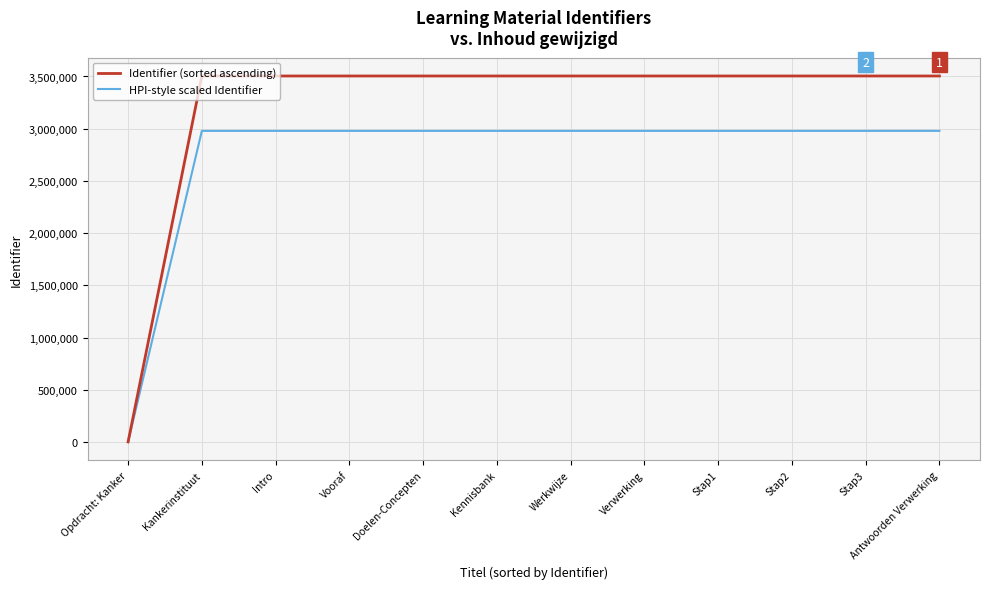

What is the difference between the highest and lowest values at Werkwijze?

525725.1